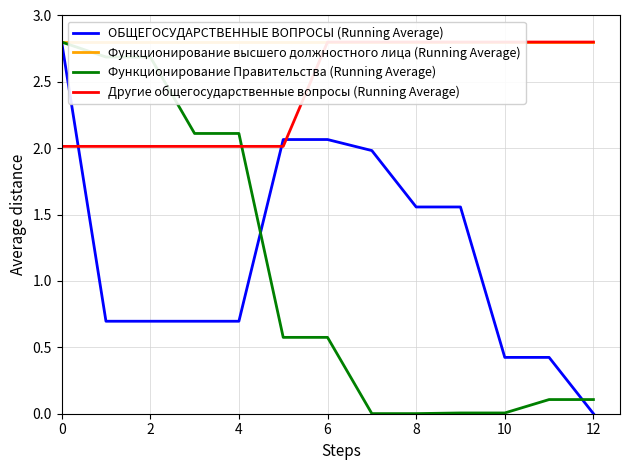

True or false: ОБЩЕГОСУДАРСТВЕННЫЕ ВОПРОСЫ (Running Average) has a value of 0.5 at 6.

False